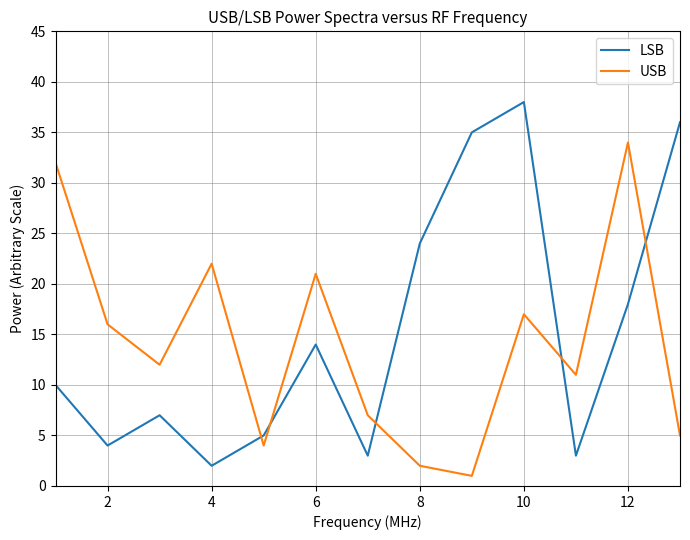

How many lines are shown in the chart?

2